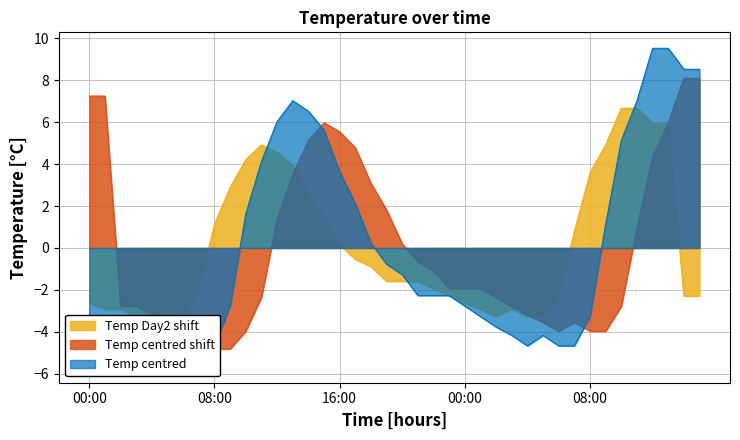

Between 2012-02-01 11:00 and 2012-02-01 07:00, which is larger?

2012-02-01 11:00